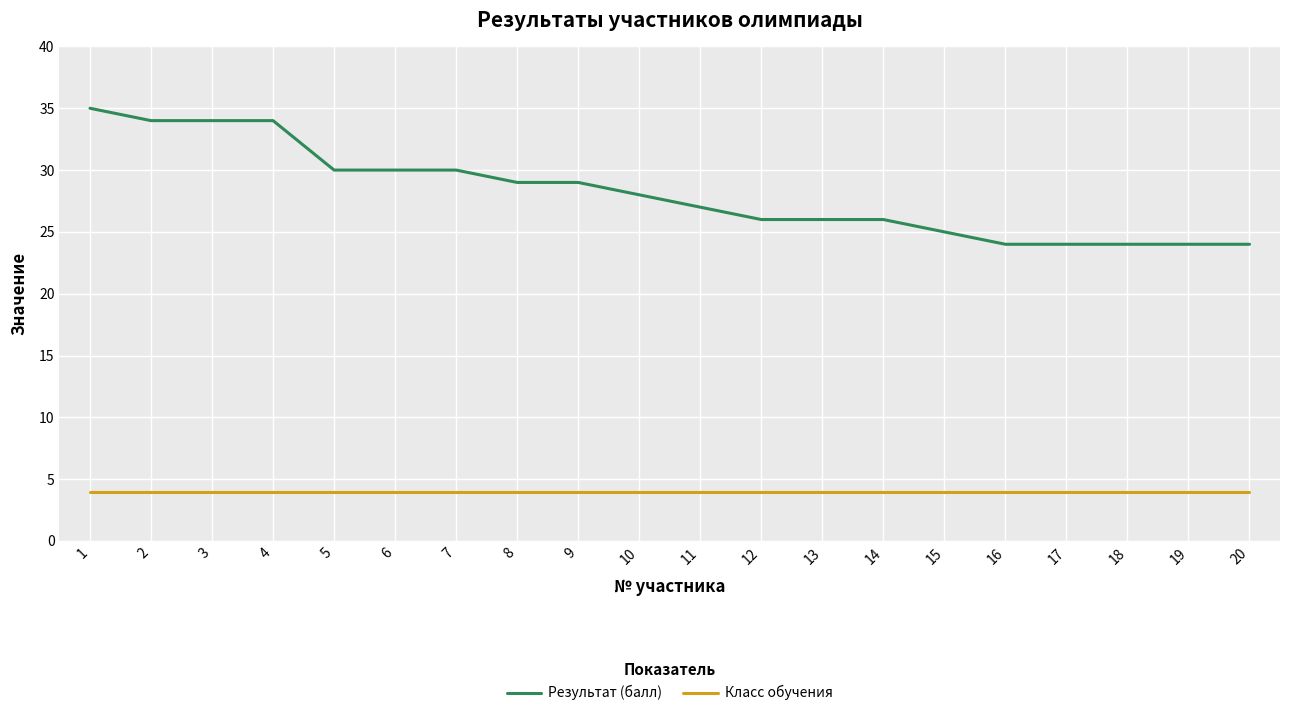

Reading left to right, list all the values displayed in this chart.

Результат (балл): 35	34	34	34	30	30	30	29	29	28	27	26	26	26	25	24	24	24	24	24
Класс обучения: 4	4	4	4	4	4	4	4	4	4	4	4	4	4	4	4	4	4	4	4